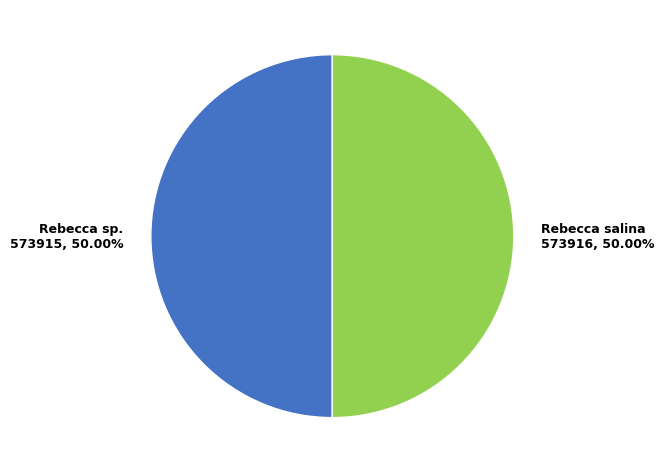

What is the total percentage of Rebecca sp. and Rebecca salina?

100.0%